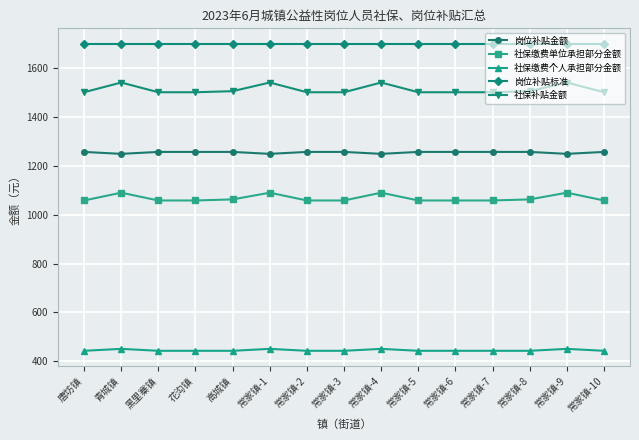

What is the maximum value for 社保缴费单位承担部分金额?

1090.1